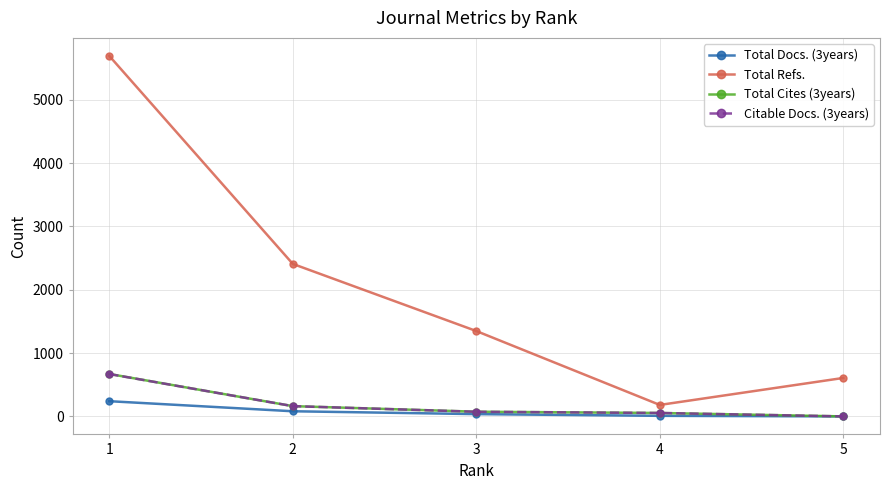

Which series has the widest spread of values?

Total Refs.